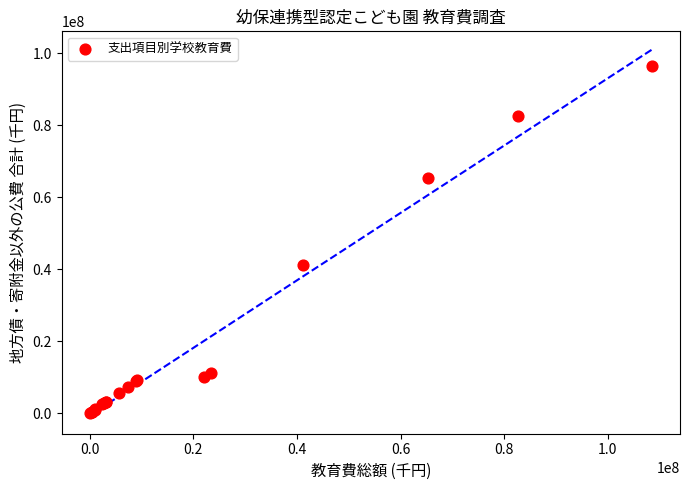

What Y value in the scatter plot is closest to 48157288?

41146922